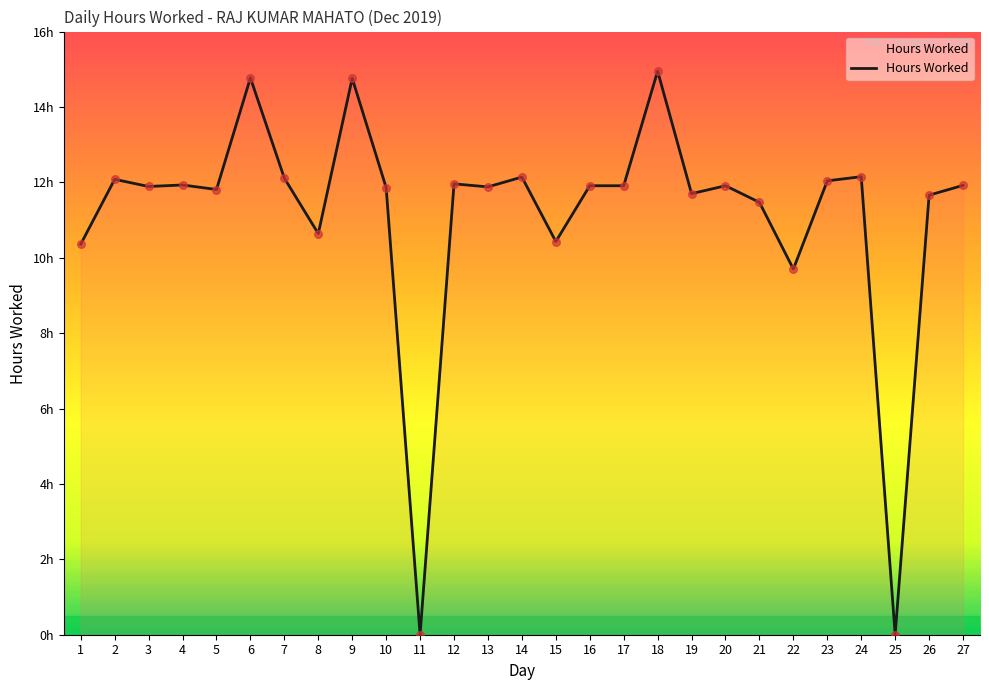

Between 17 and 25, which is larger?

17